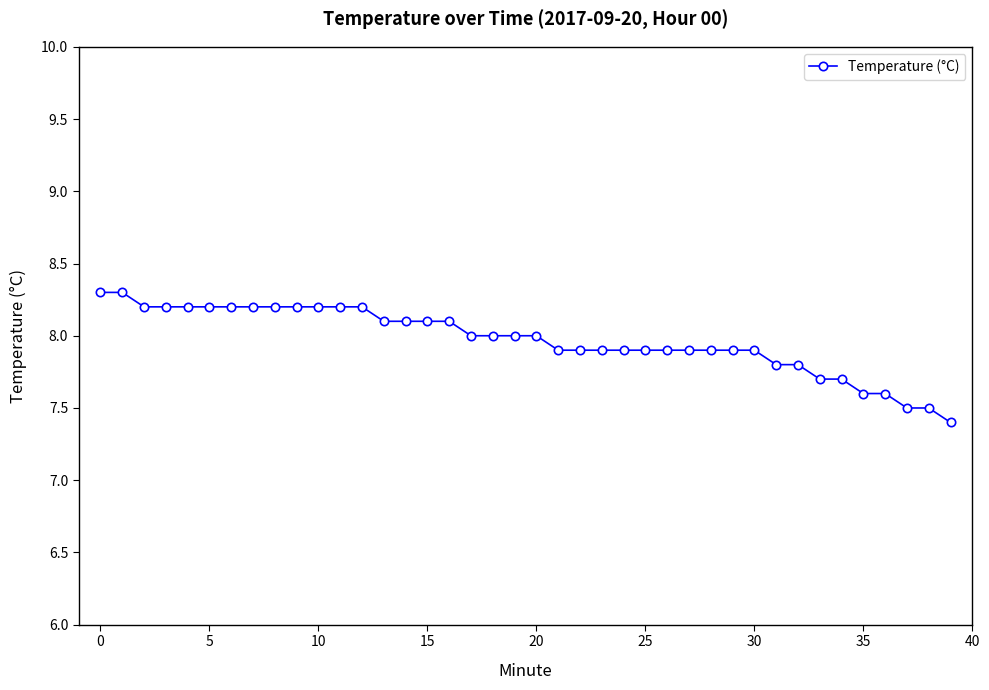

What is the sum of all values?

318.8